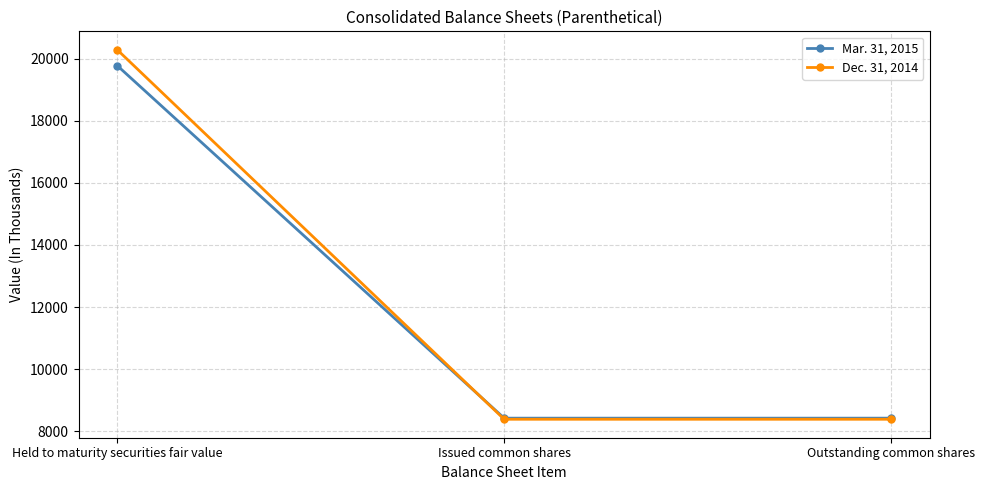

What is the total value across all series at Outstanding common shares?

16811